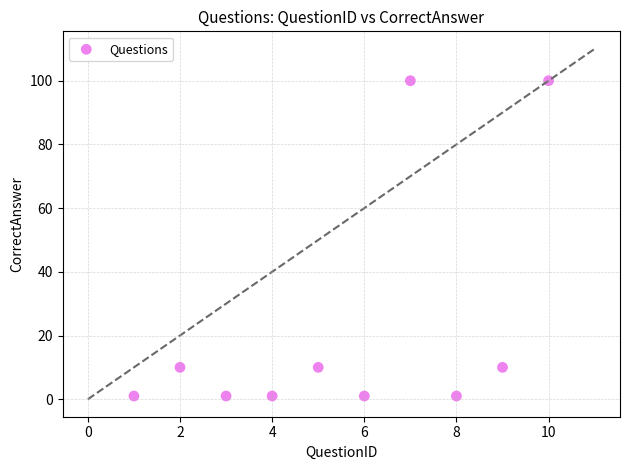

What is the average X value?

6